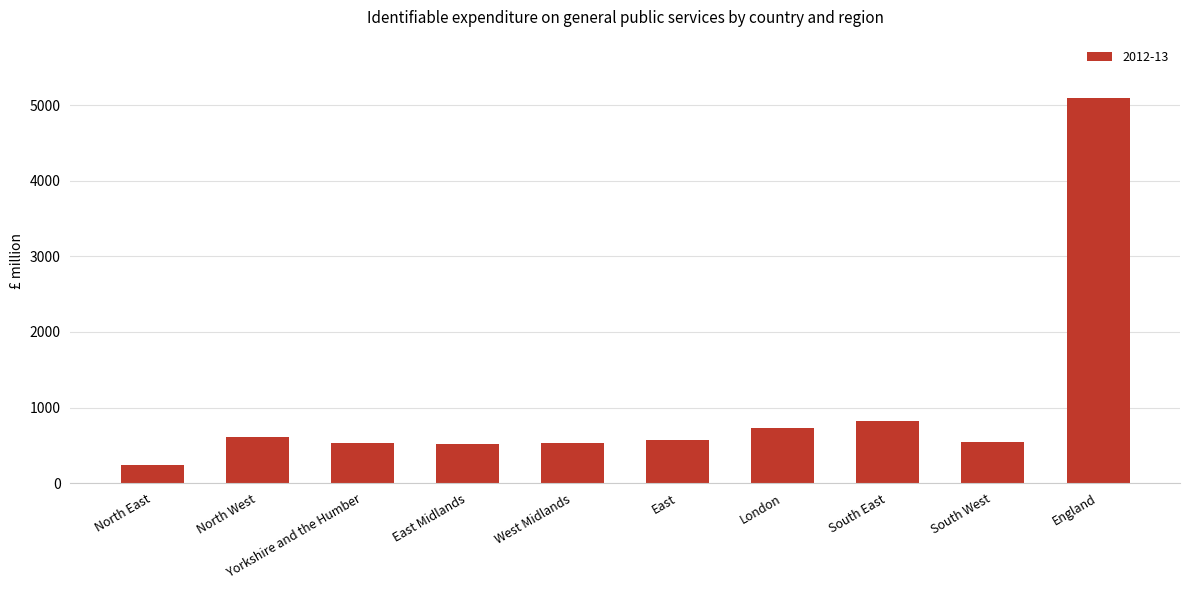

The value at East Midlands is 523. True or false?

True